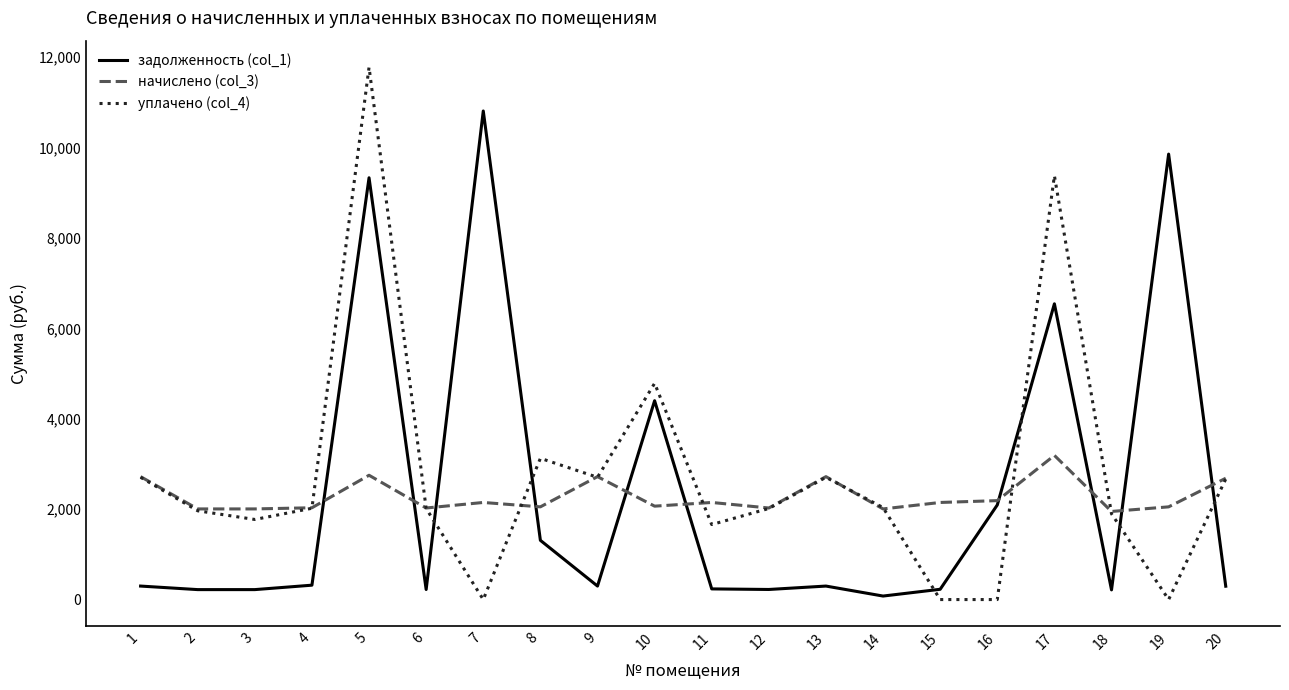

What is the sum of all уплачено (col_4) values?

55232.1